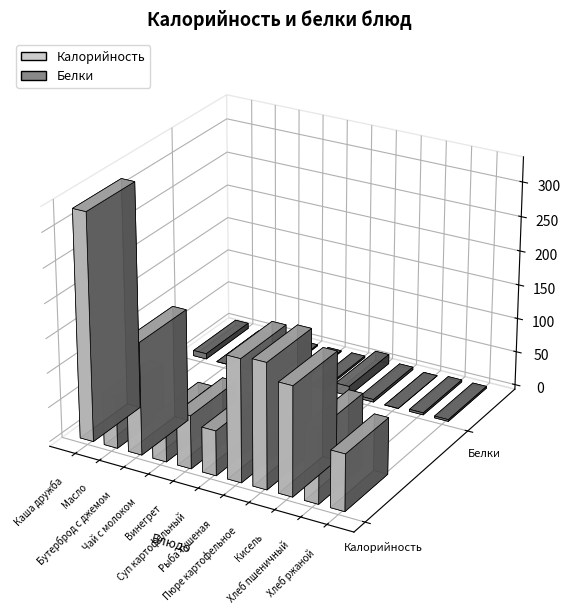

At which label is Калорийность closest to 195?

Пюре картофельное